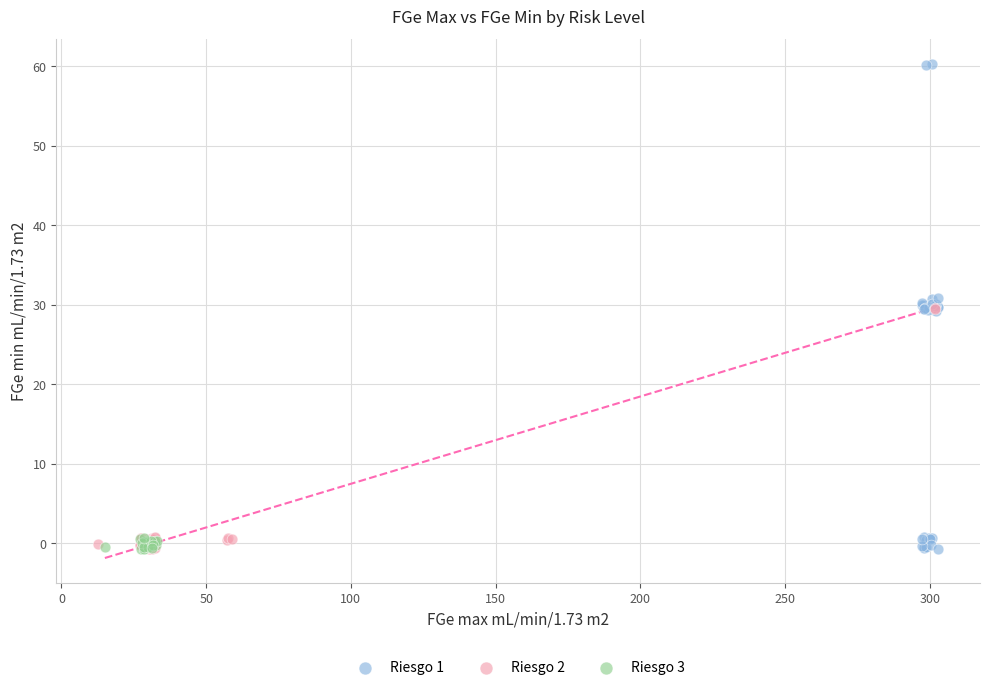

Which series contains the highest Y value?

Riesgo 1